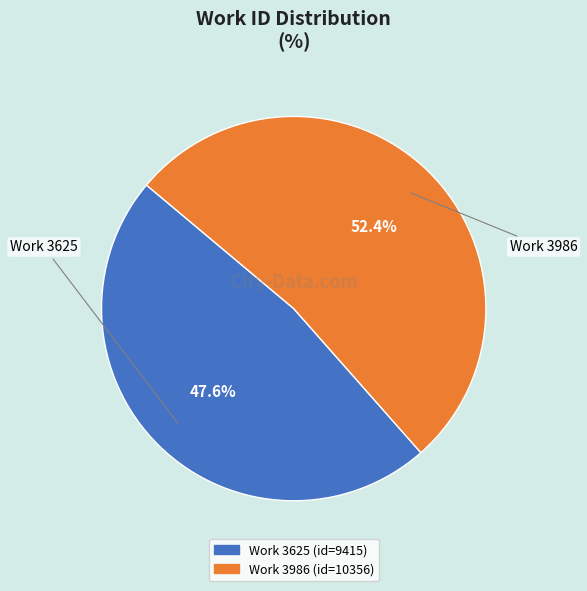

Which category accounts for the majority?

3986